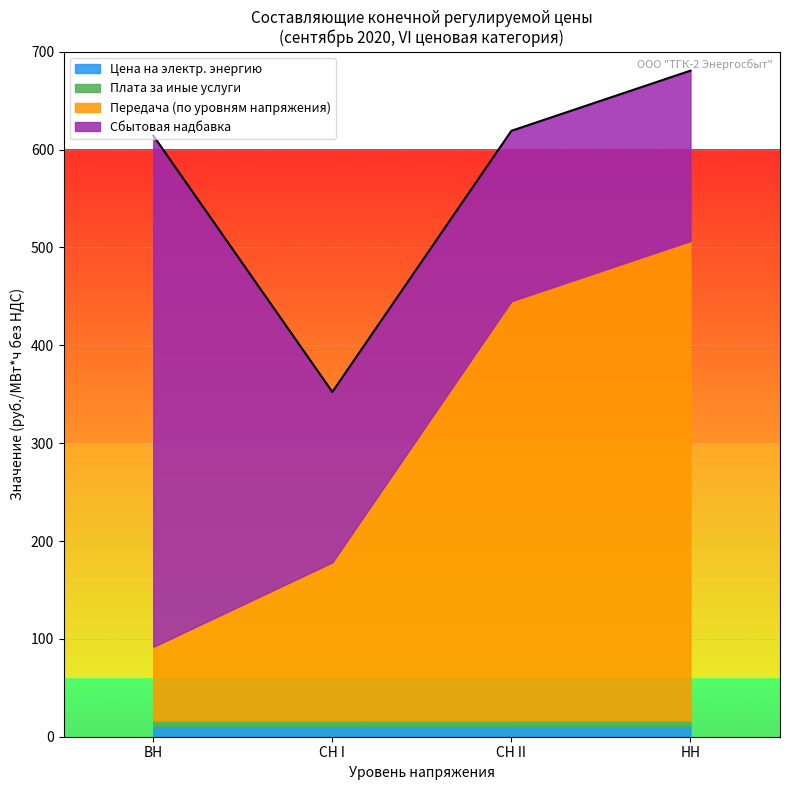

What is the value of the СН II point at the 2nd from the left?

490.2